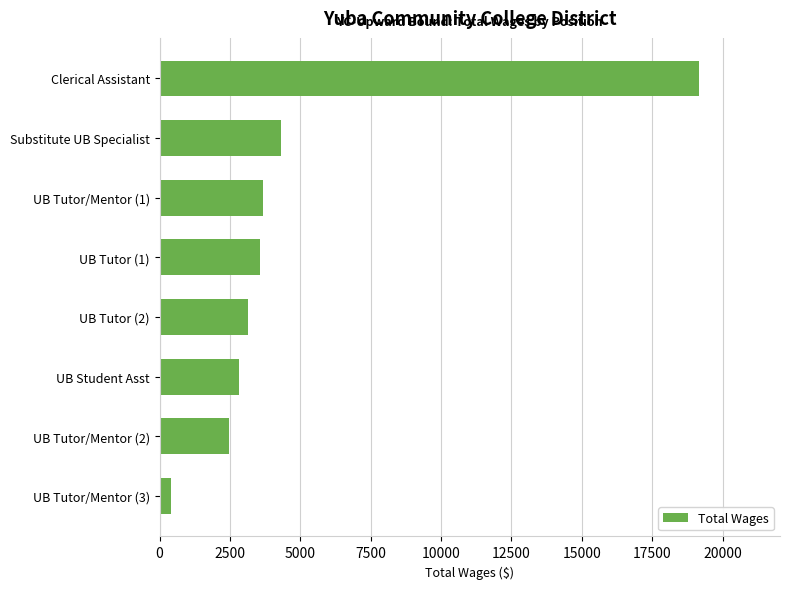

Reading top to bottom, extract all data points from this chart.

Clerical Assistant=19165	Substitute UB Specialist=4305	UB Tutor/Mentor (1)=3680	UB Tutor (1)=3558	UB Tutor (2)=3148	UB Student Asst=2817	UB Tutor/Mentor (2)=2449	UB Tutor/Mentor (3)=404